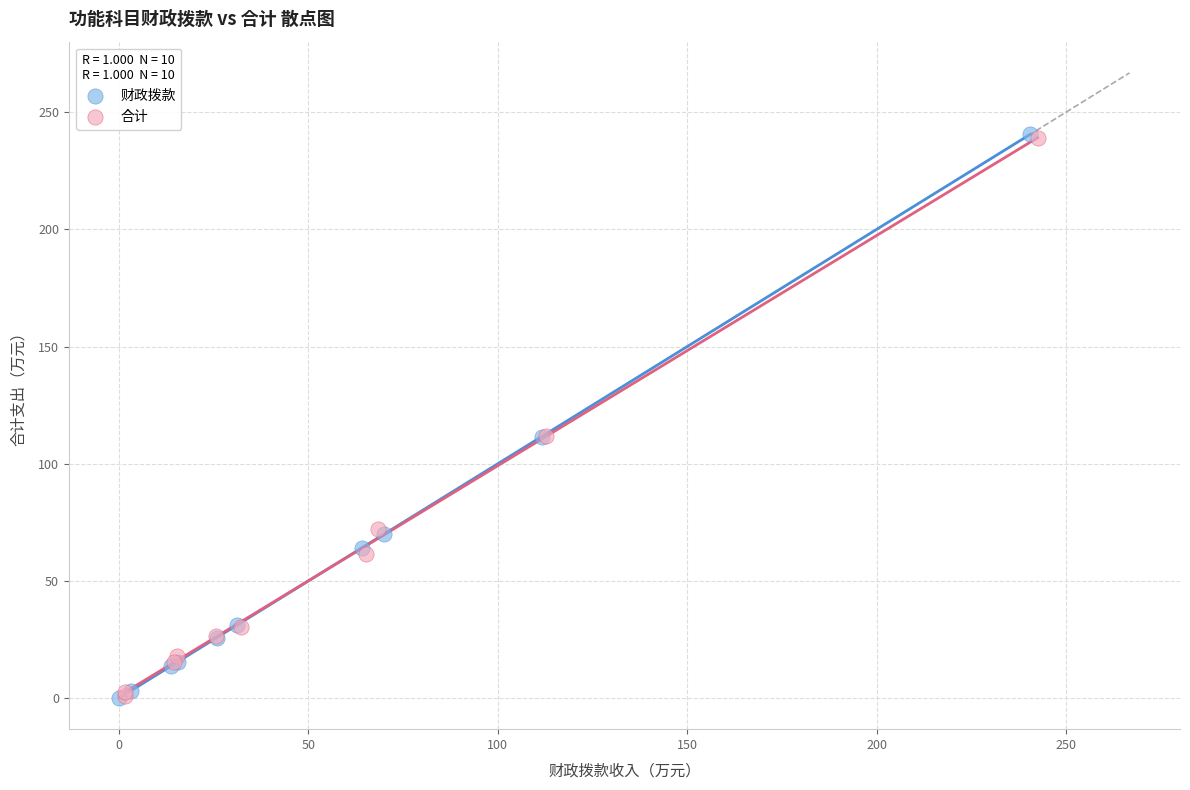

Which series has the widest spread of Y values?

财政拨款